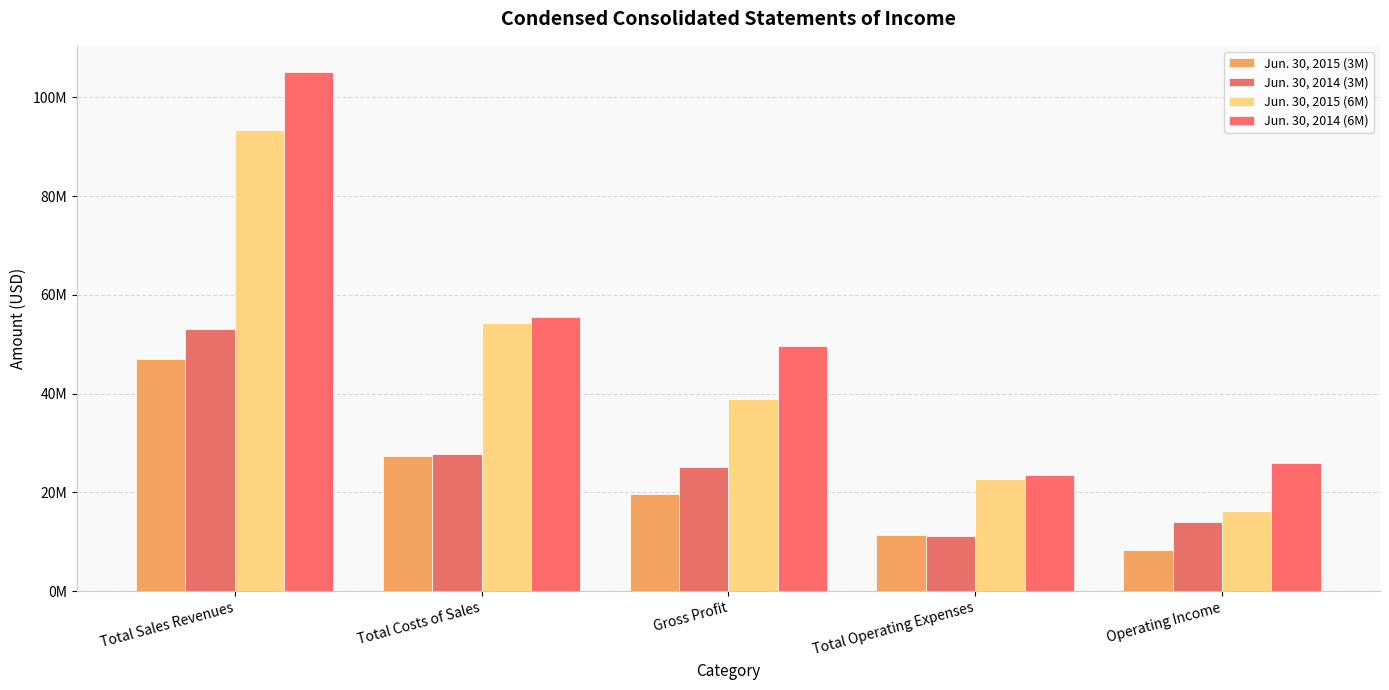

Which series has the widest spread of values?

Jun. 30, 2014 (6M)